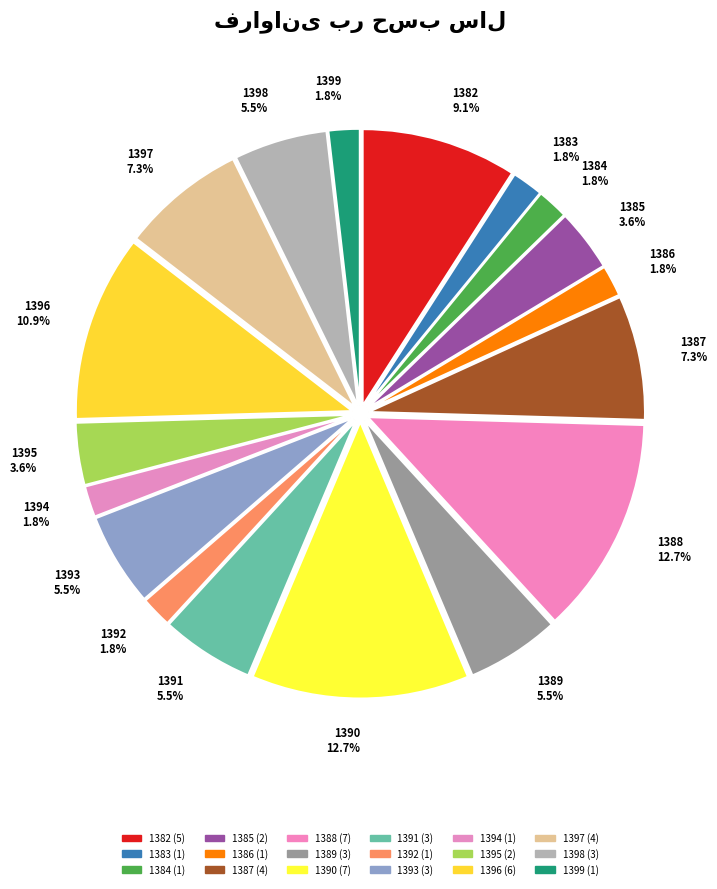

To the nearest percent, what is the combined percentage of 1387 and 1398?

13%